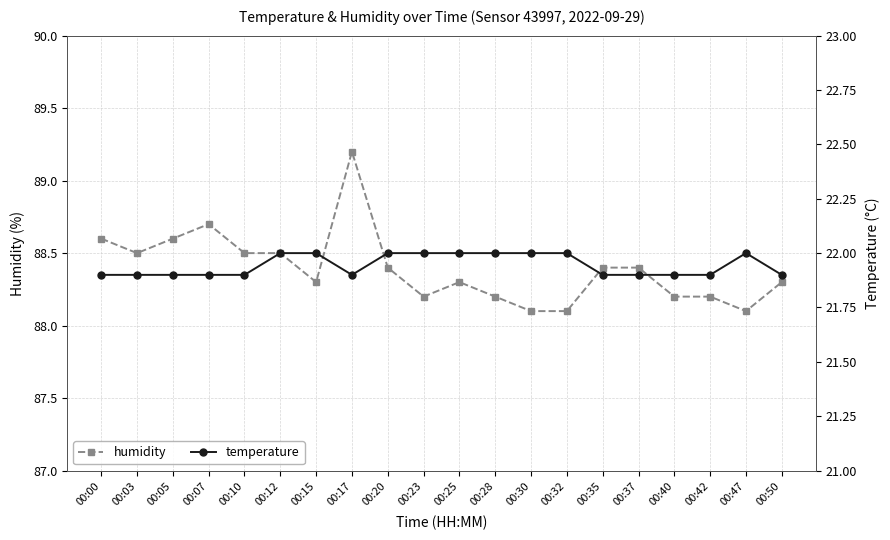

In temperature, how many points are higher than both neighbors (excluding endpoints)?

1